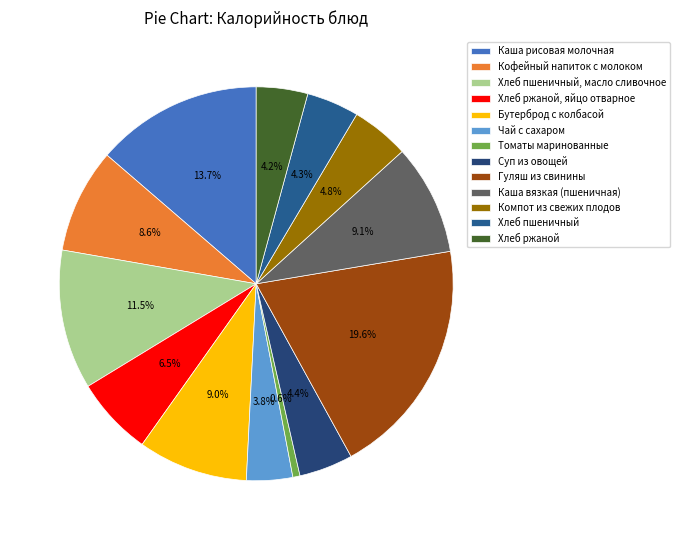

Which slice is the largest?

Гуляш из свинины